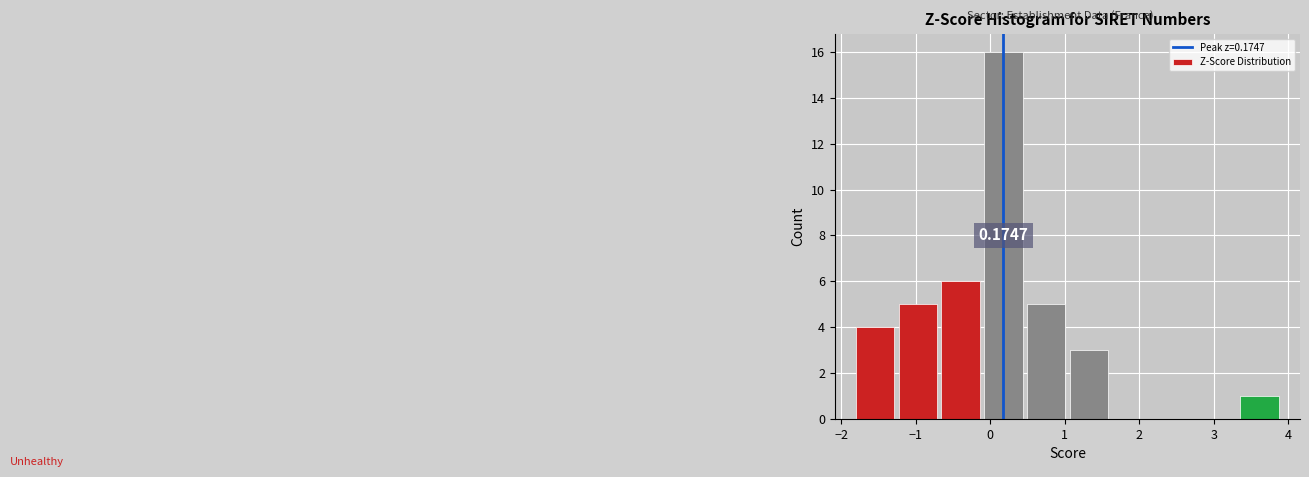

Which range on the x-axis has the tallest bar?

-0.1 to 0.5